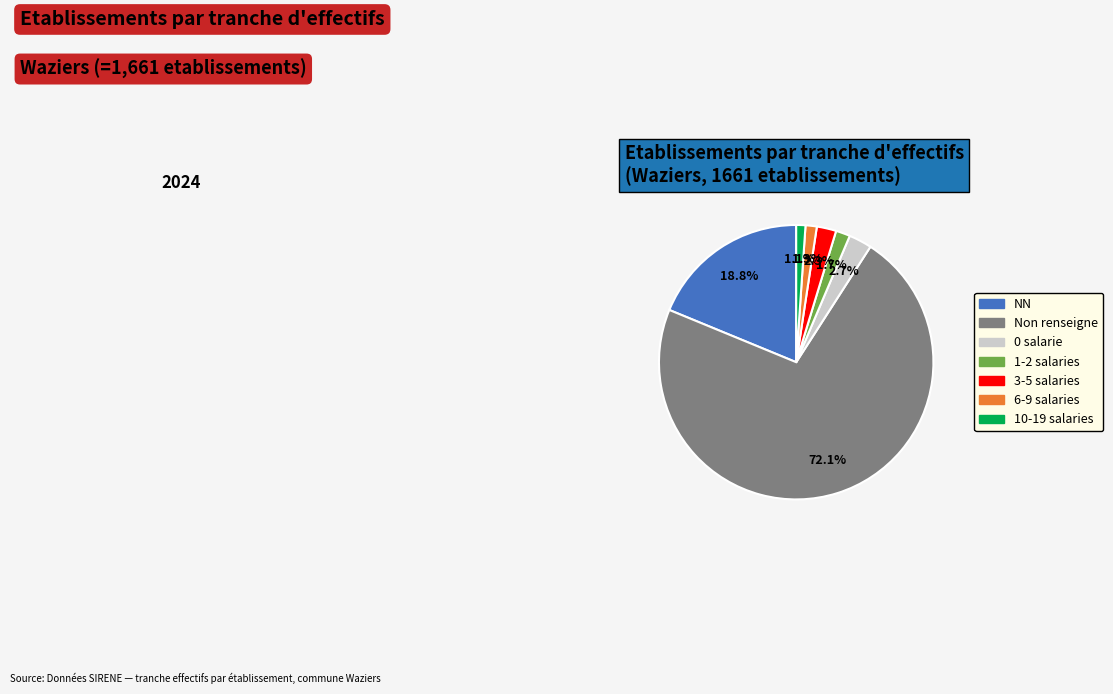

Is there a majority slice in this chart?

Yes